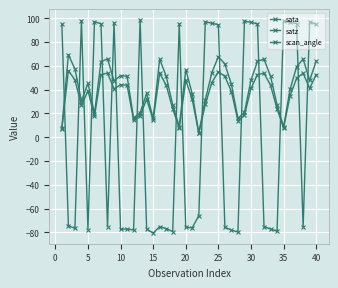

How many lines are shown in the chart?

3